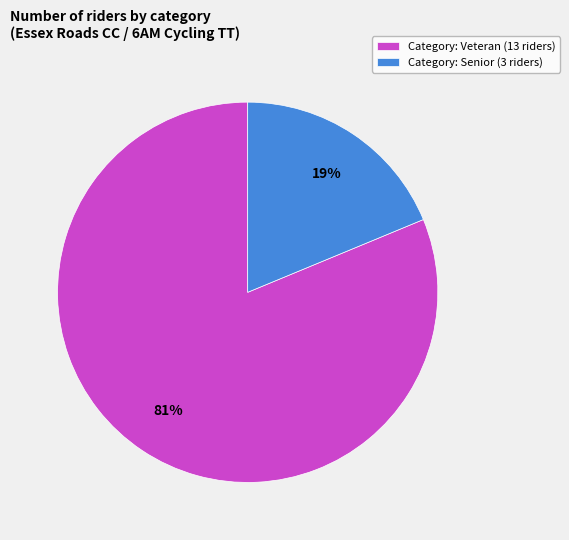

Is there a majority slice in this chart?

Yes